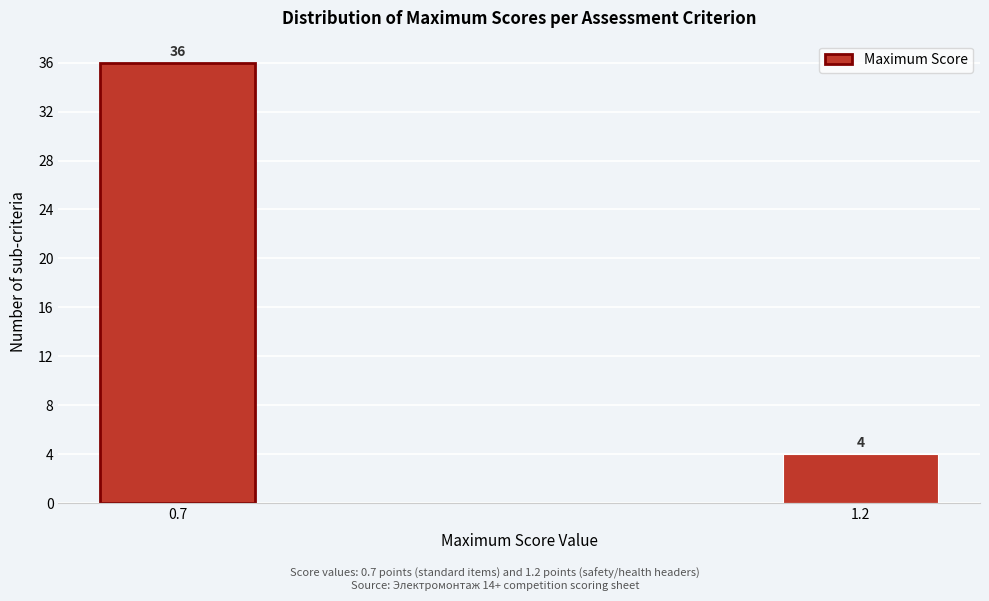

Reading left to right, transcribe all the data shown in this chart.

36	4